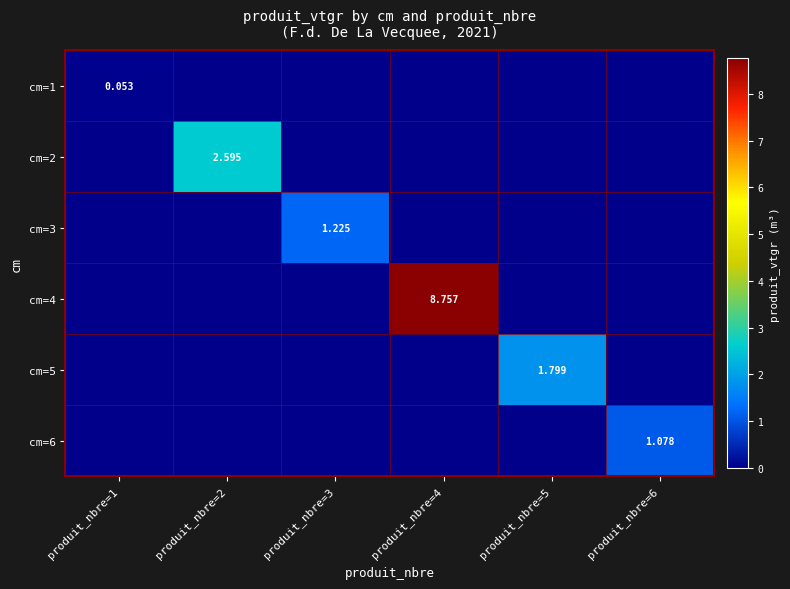

True or false: cm=4 has a value of -4.0 at produit_nbre=1.

False